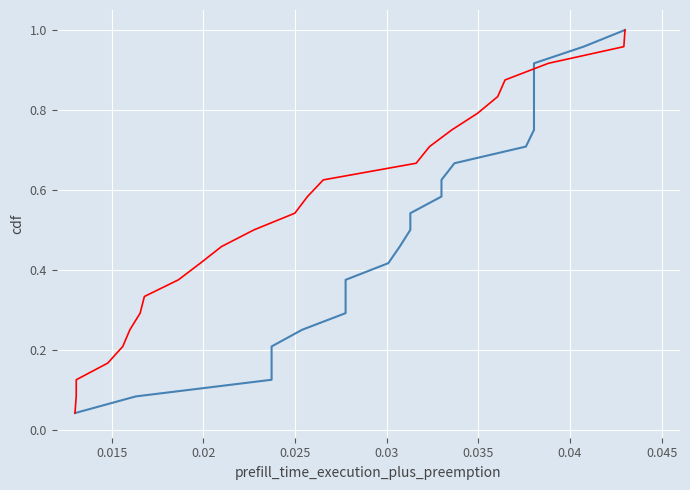

Does the chart display data point markers on the line(s)?

No